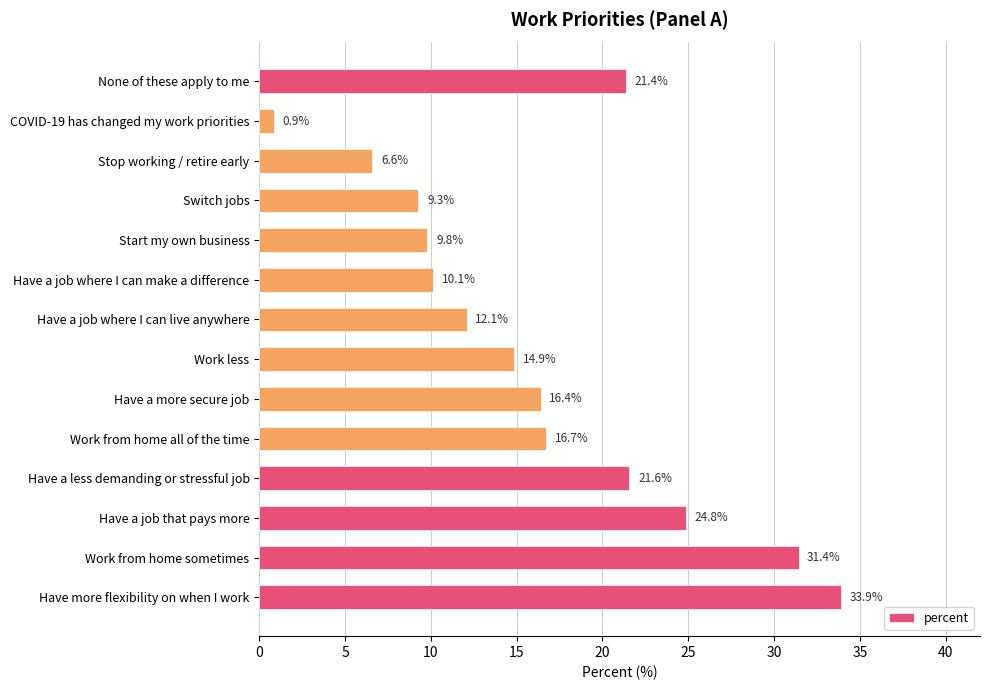

Where is the data nearest to the value 17?

Work from home all of the time